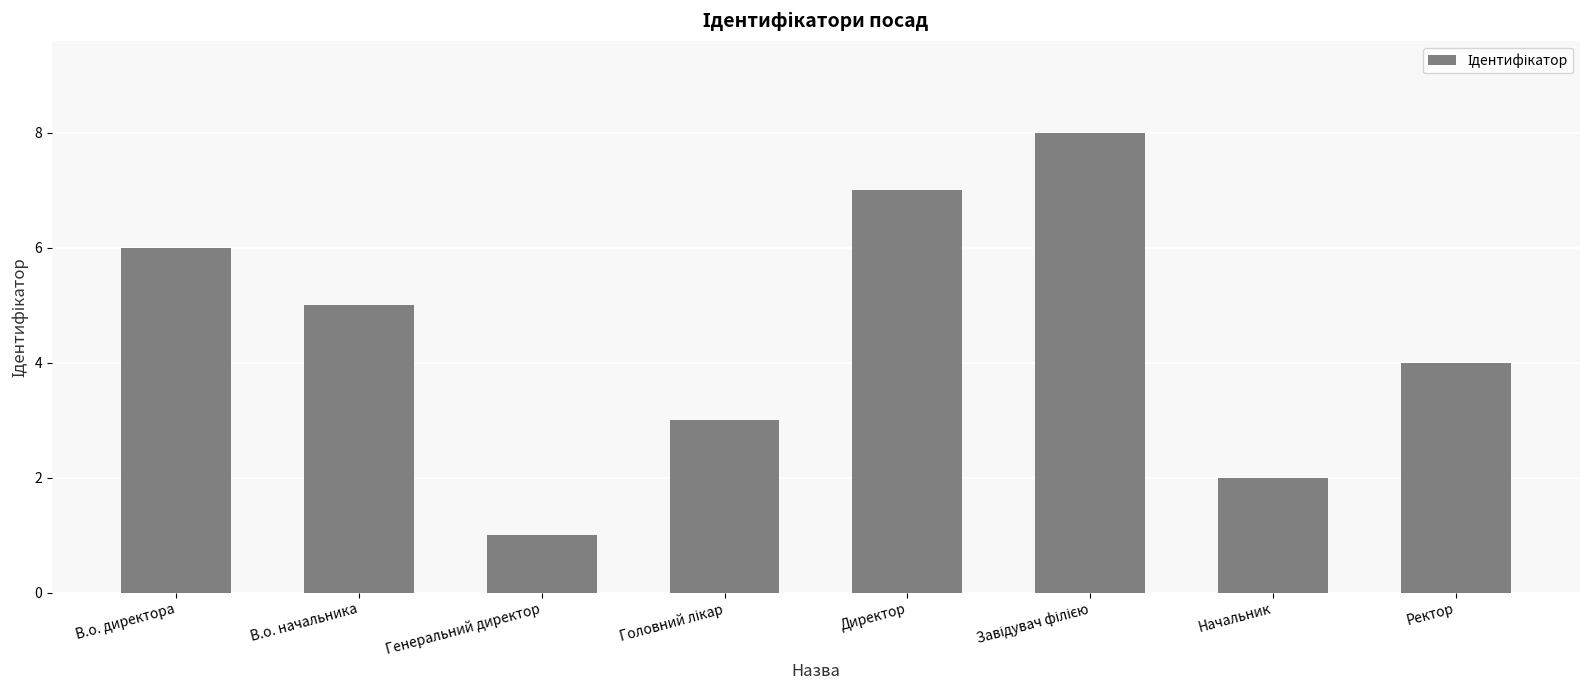

What is the label of the 4th bar from the right?

Директор